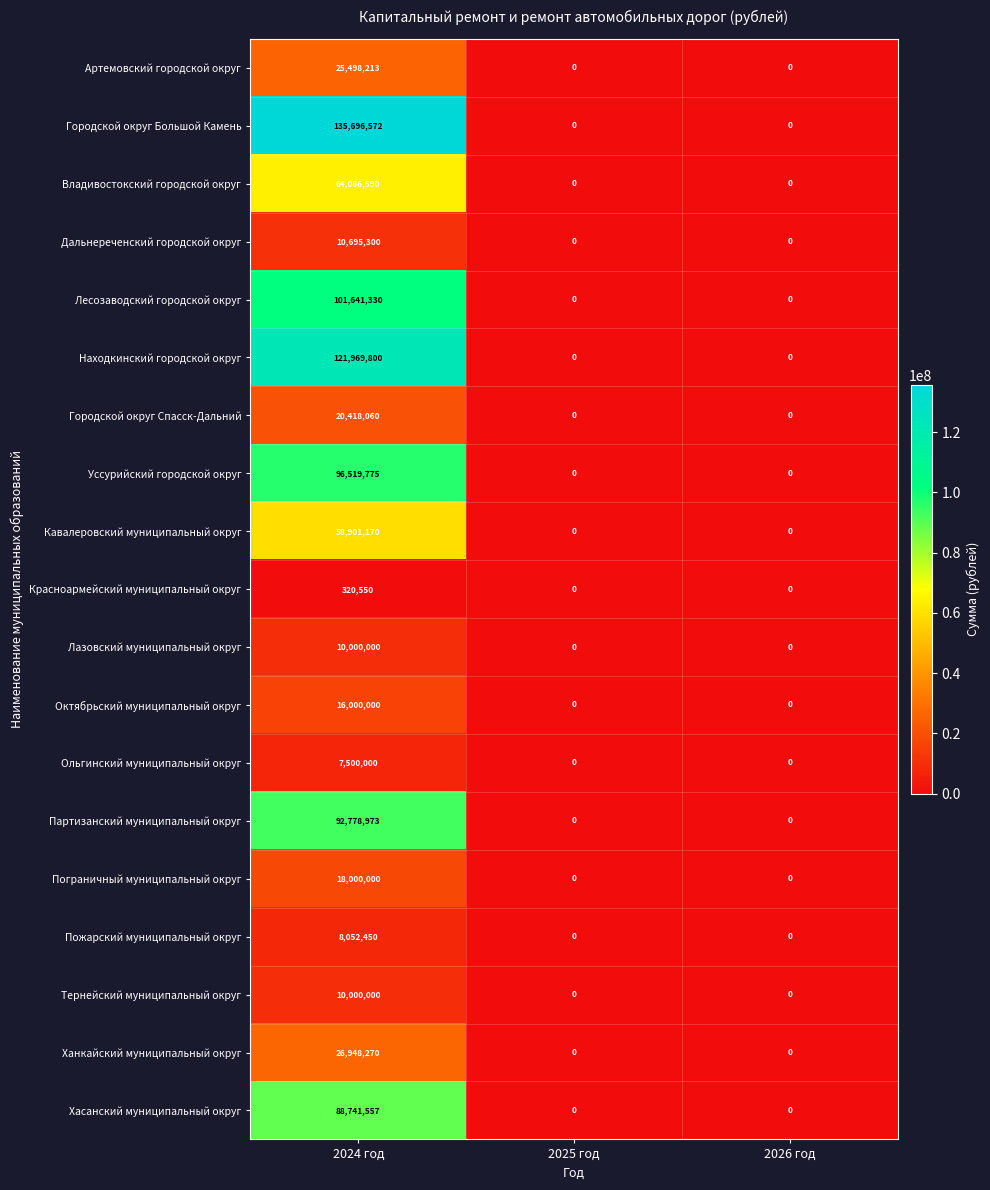

True or false: Пограничный муниципальный округ has a value of 0 at 2025 год.

True